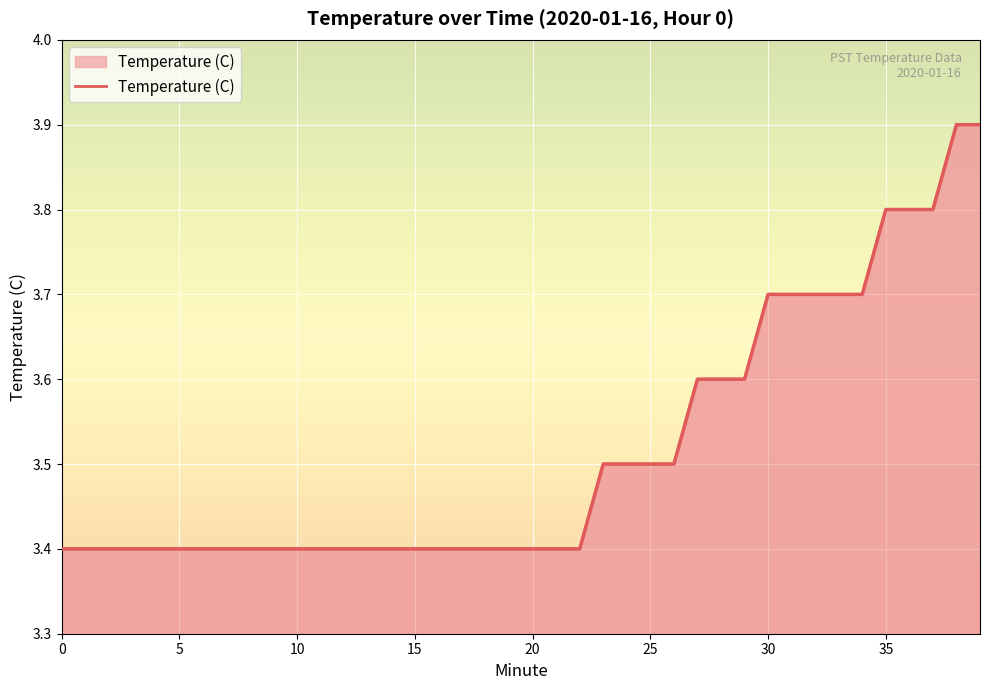

What is the label of the 31st point from the right?

9